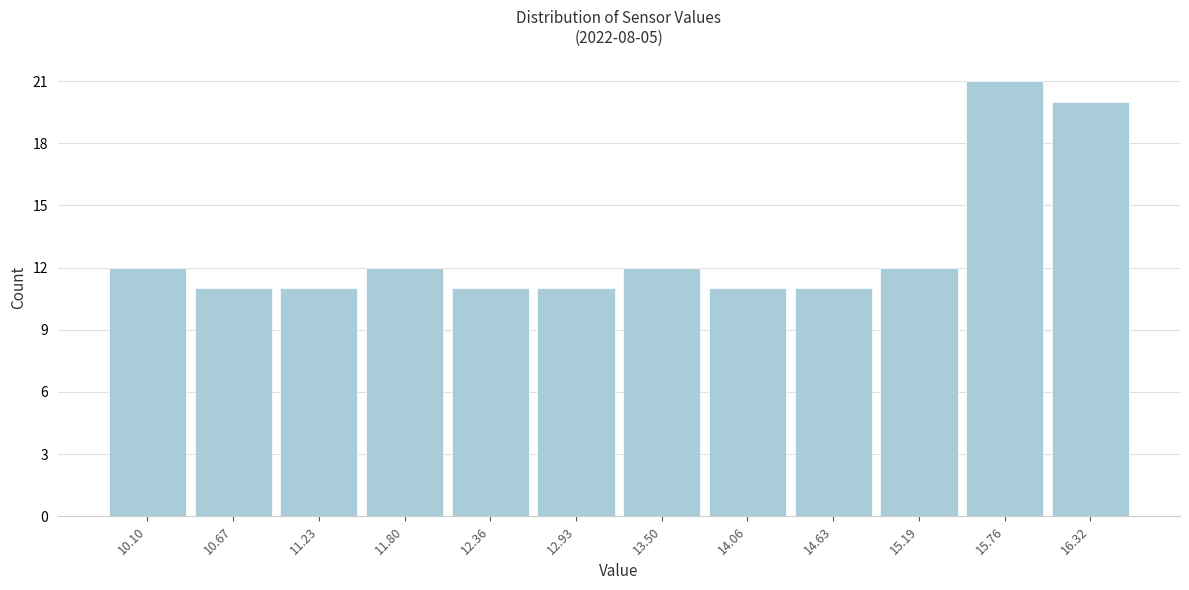

Reading left to right, transcribe all the data shown in this chart.

12	11	11	12	11	11	12	11	11	12	21	20